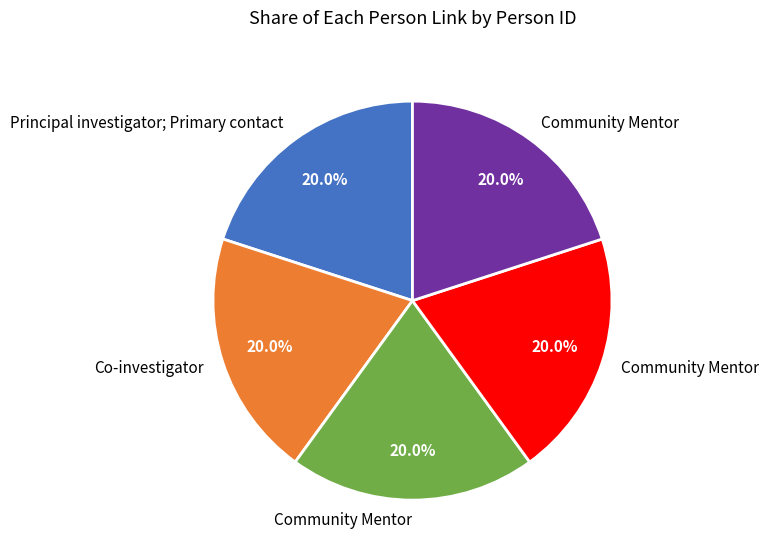

Is there a majority slice in this chart?

No